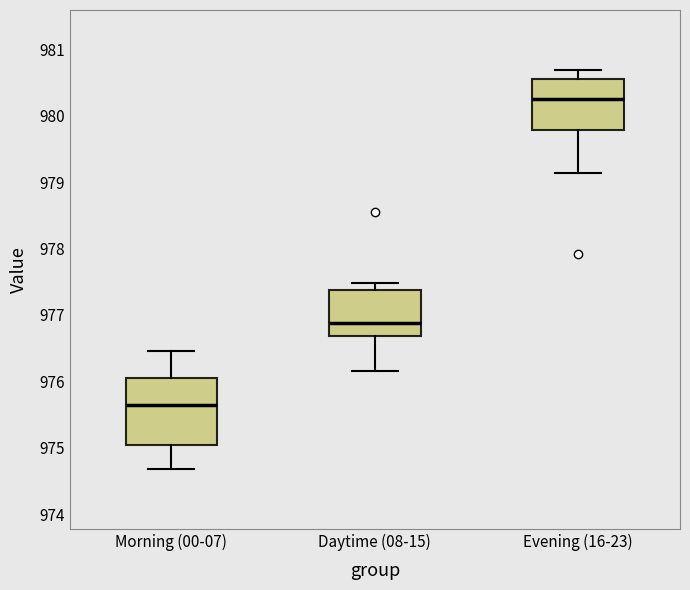

Which box is the tallest, from its lower edge to its upper edge?

Morning (00-07)